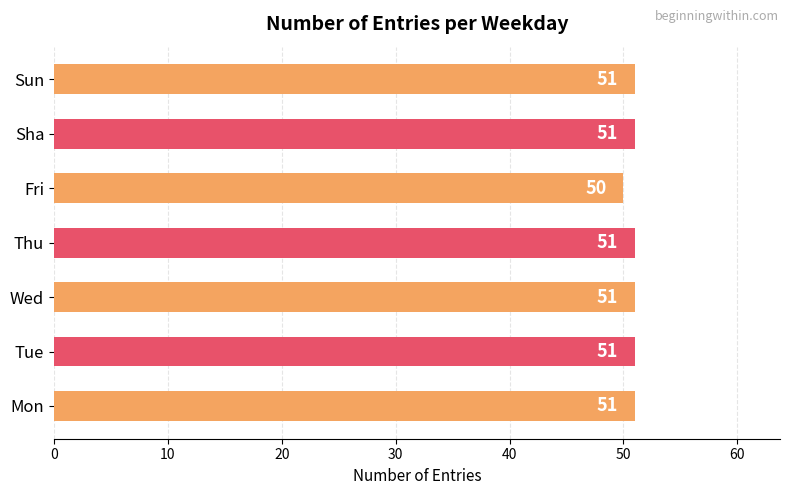

Count the values in the range 51 to 52.

6